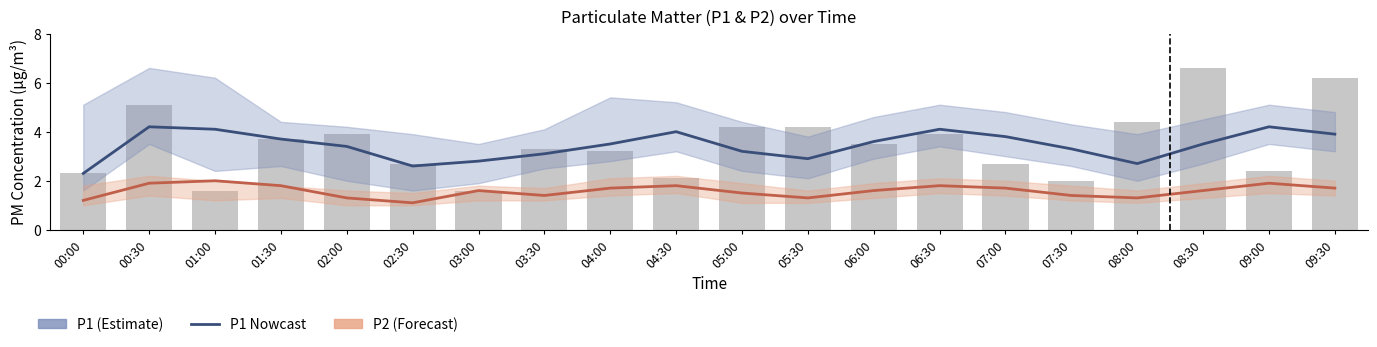

What is the smallest value displayed?

1.1